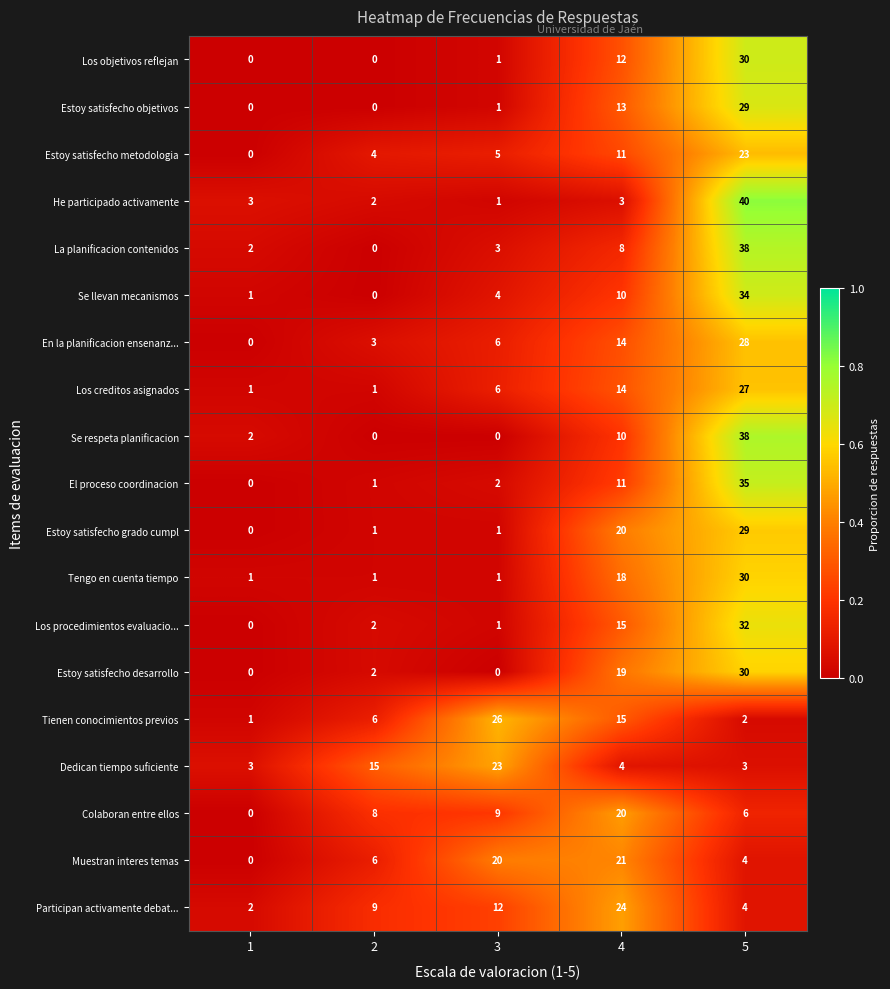

List the labels in order of Los procedimientos evaluacio... value, smallest first.

1, 3, 2, 4, 5